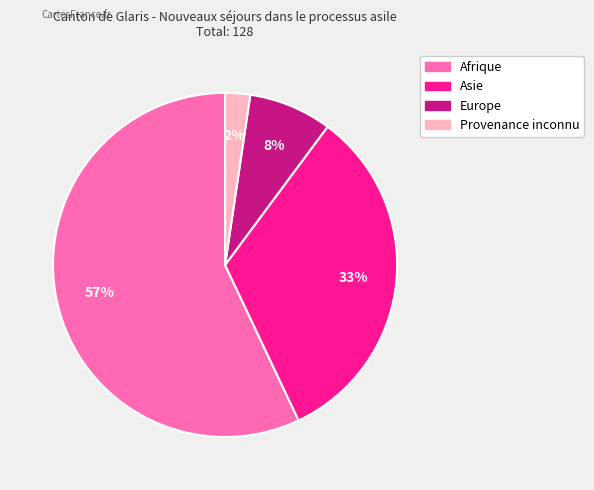

To the nearest percent, what percentage of the pie is Asie?

33%